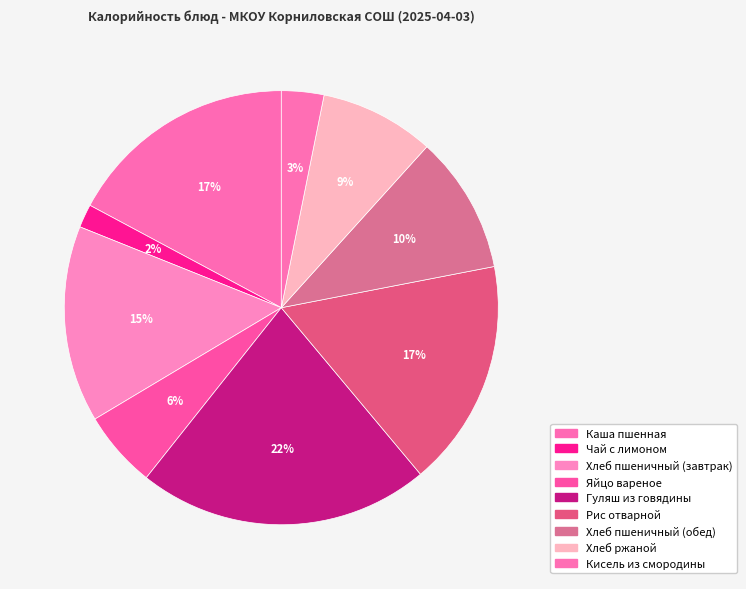

How many slices are in this pie chart?

9